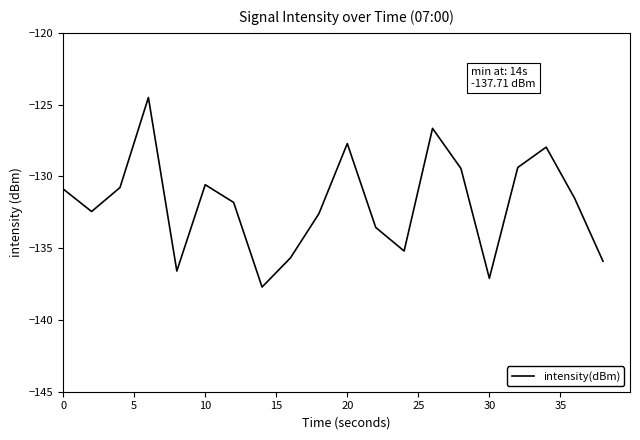

How many lines are shown in the chart?

1